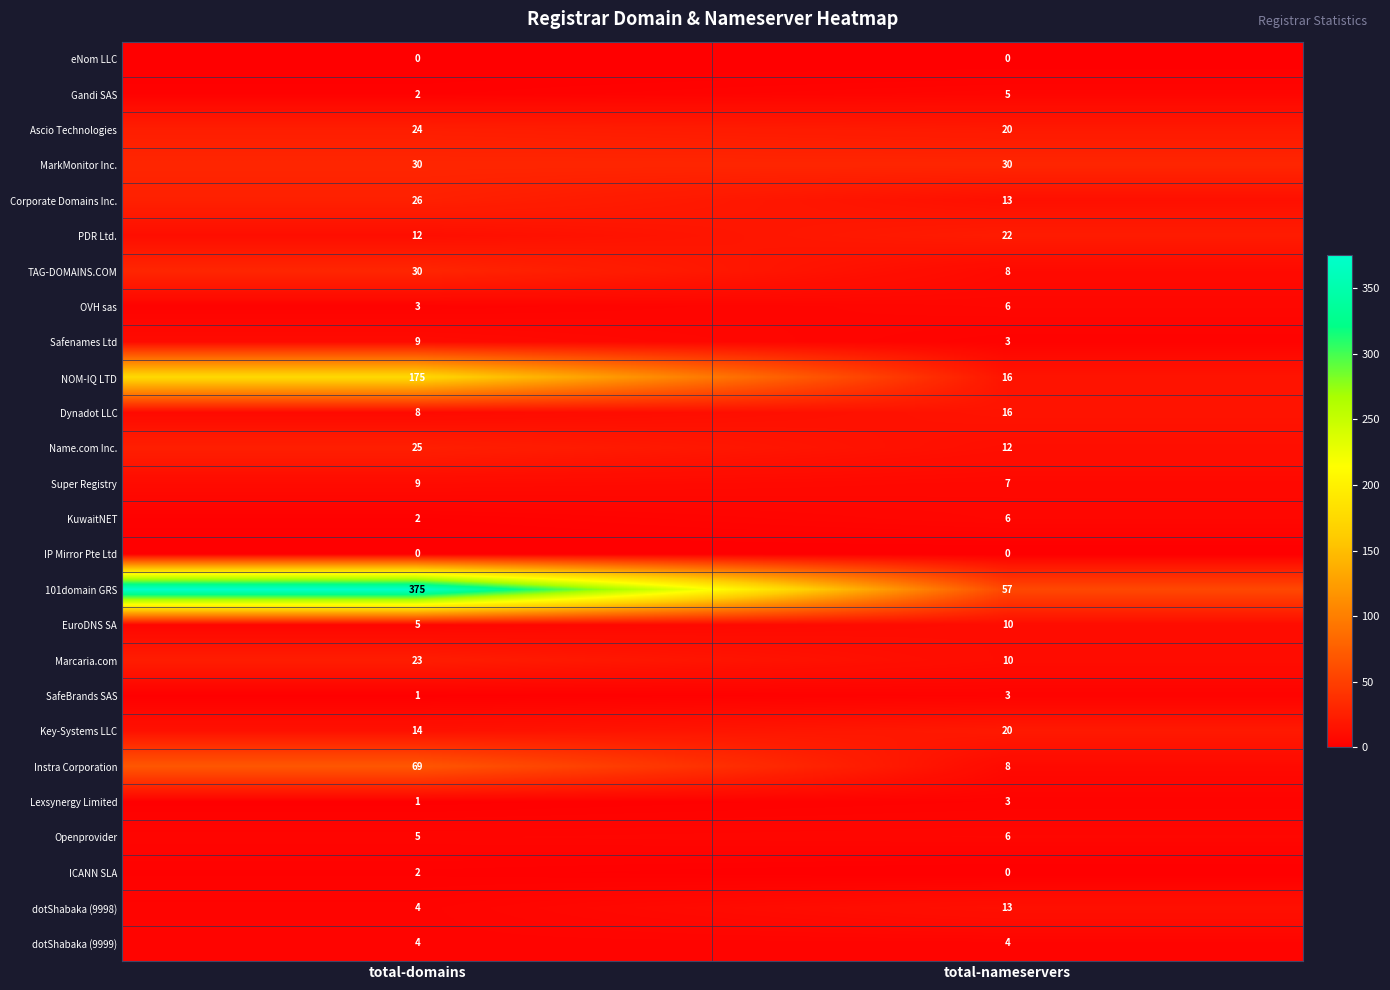

Which series changed the most between total-domains and total-nameservers?

101domain GRS